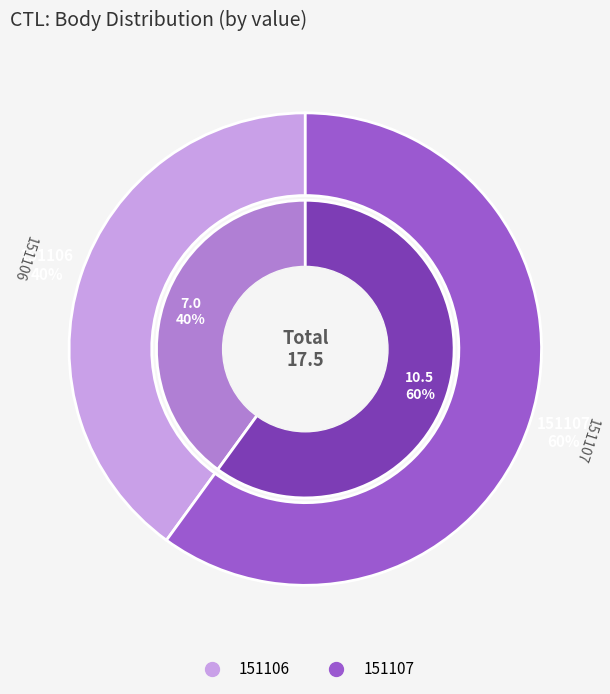

Which slice is the smallest?

151106